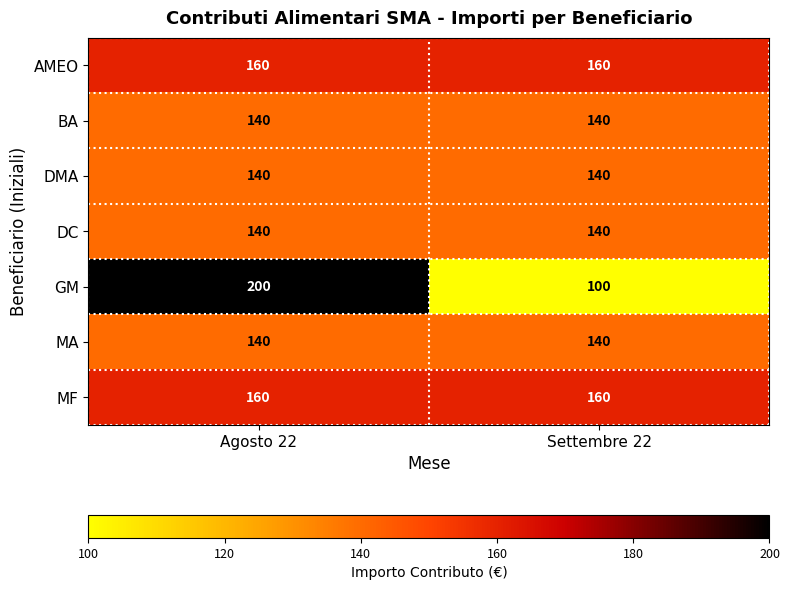

Which series has the widest spread of values?

GM